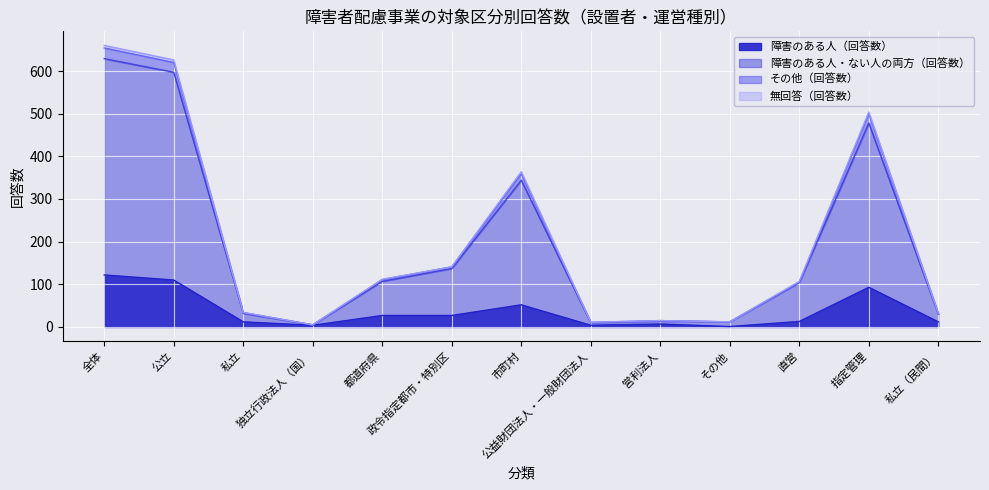

In 障害のある人（回答数）, how many points are higher than both neighbors (excluding endpoints)?

3